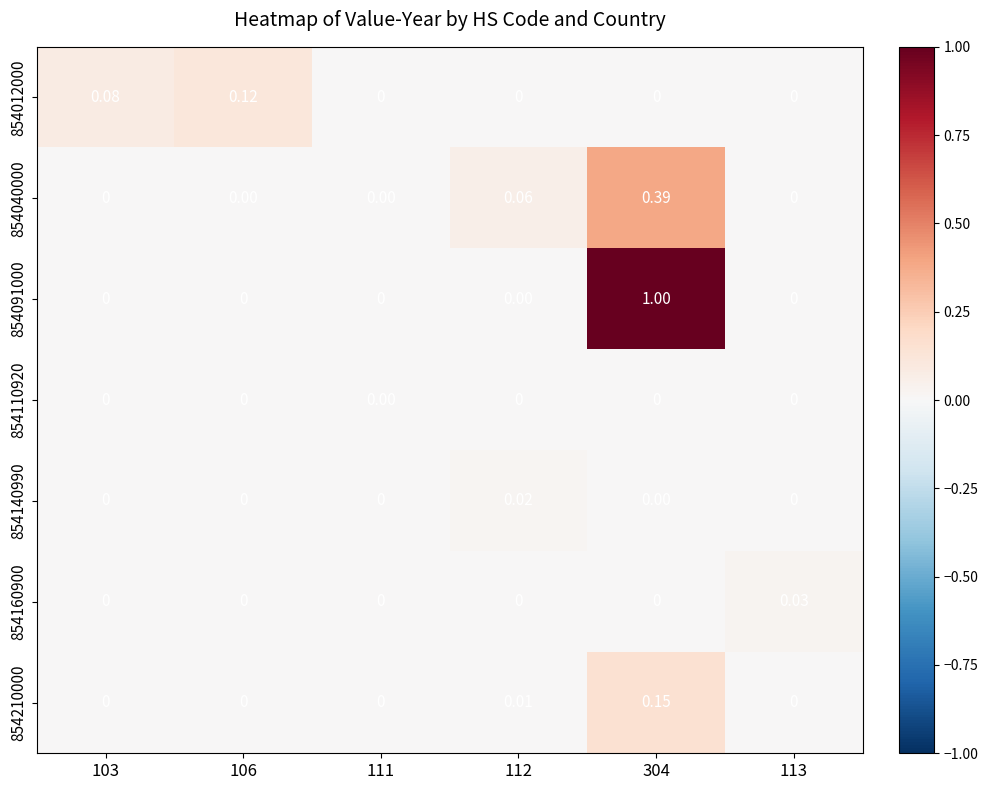

What is the spread (max minus min) of values at 304?

1.0